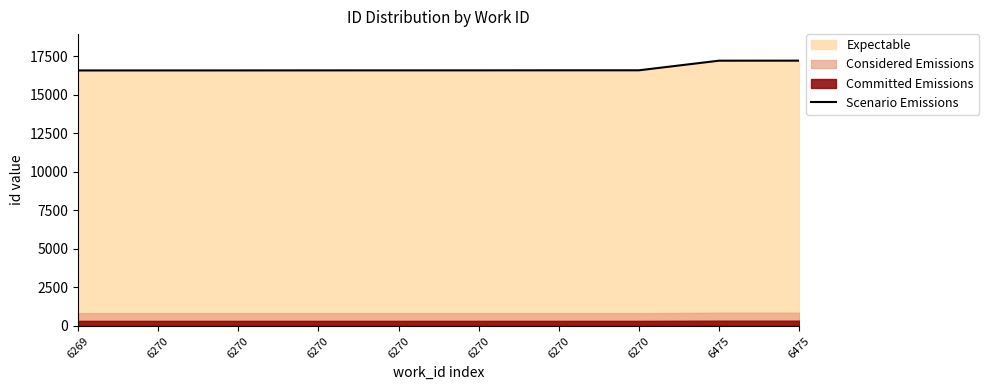

True or false: the data shows 16586 at 6270.

True